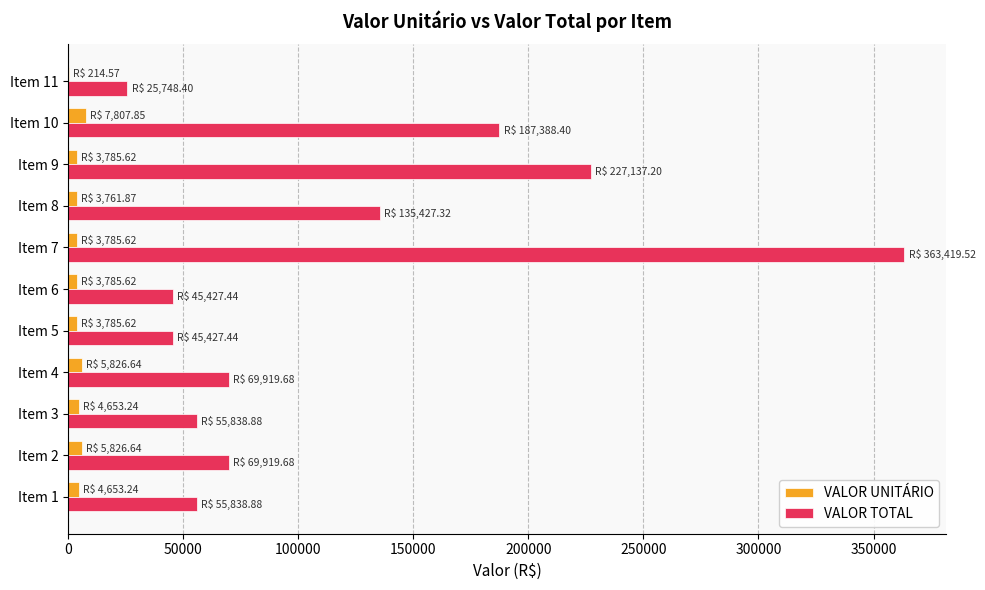

What are all the series names shown in the legend?

VALOR UNITÁRIO, VALOR TOTAL